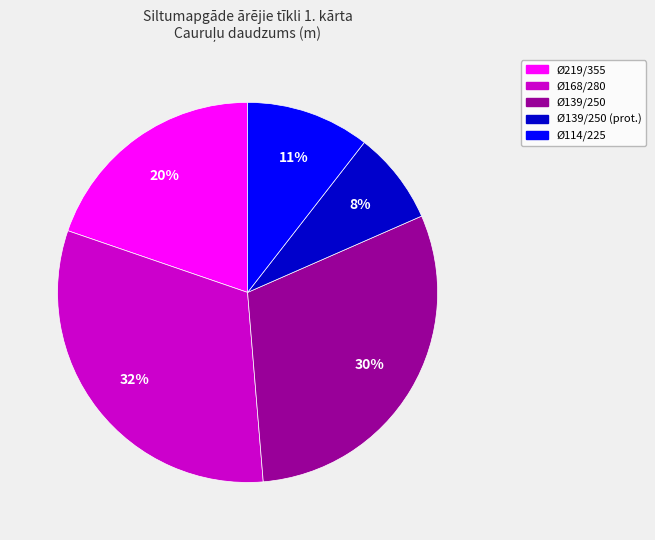

To the nearest percent, what is the difference between the largest and smallest slice percentages?

24%